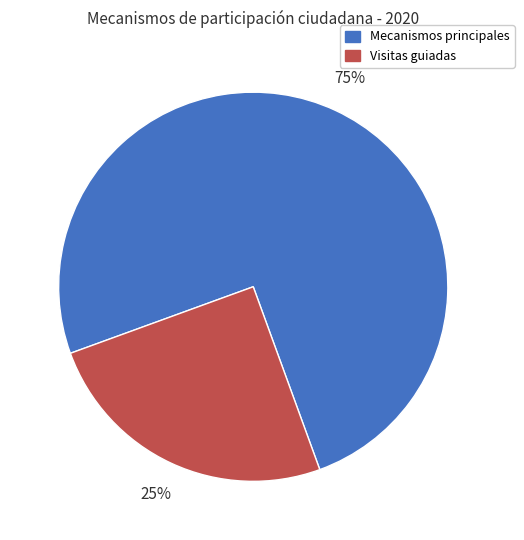

Does any single category account for the majority?

Yes